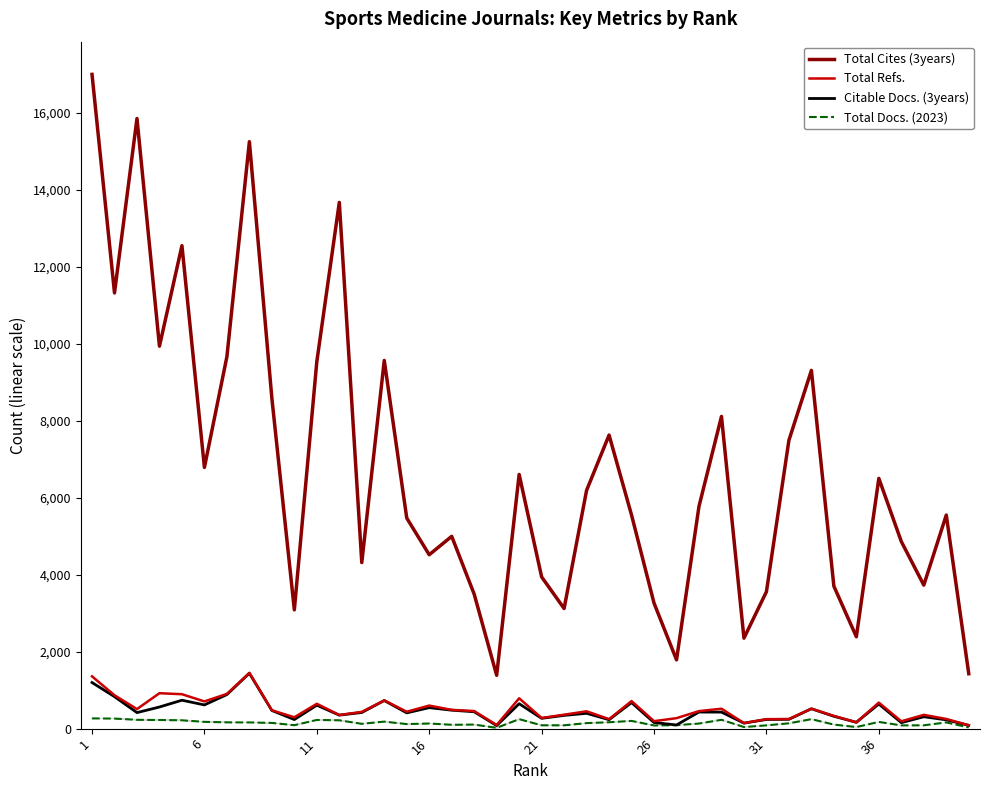

How many values in the Total Docs. (2023) series exceed 143?

19